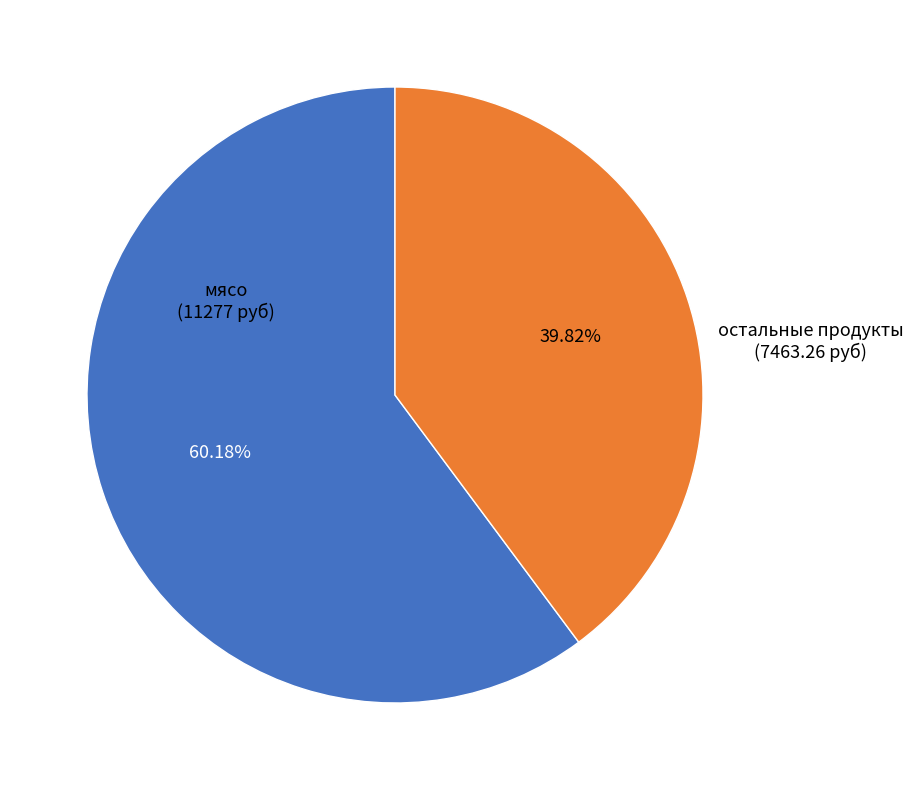

Is there any slice that represents more than half of the pie?

Yes